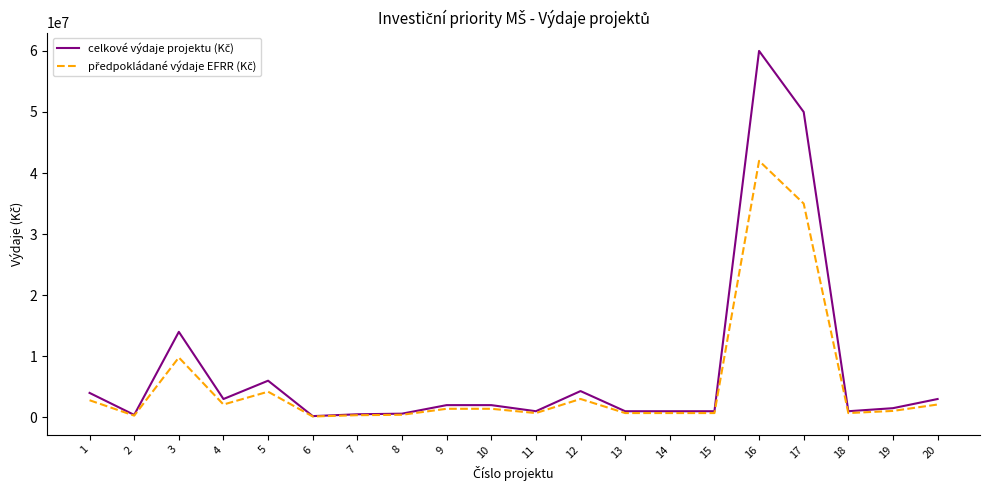

What is the maximum value shown in the chart?

60000000